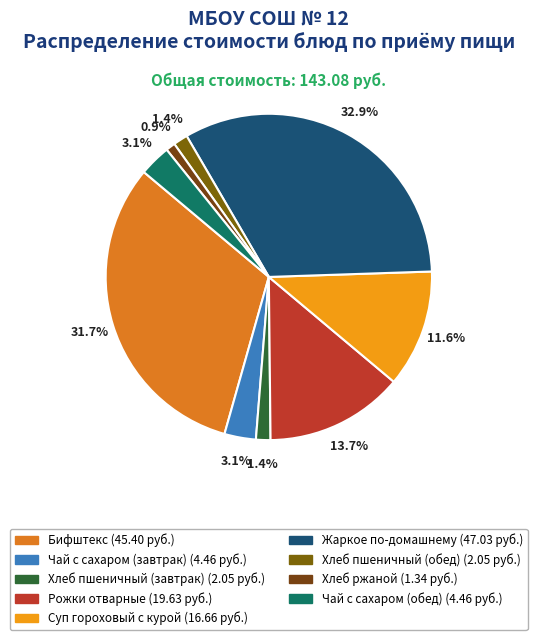

What is the change in value from Бифштекс to Чай с сахаром (завтрак)?

-40.9